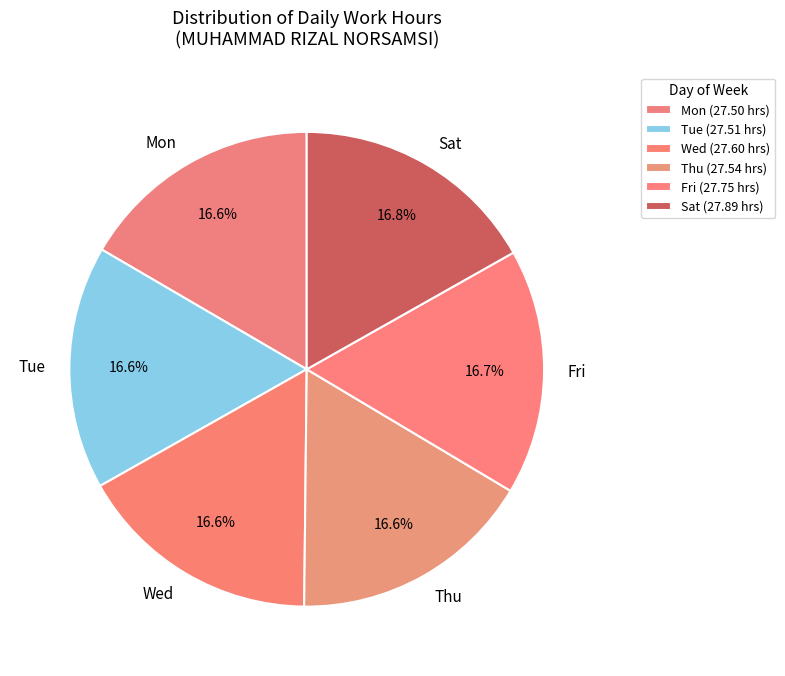

Combined, do Thu and Wed account for over 50%?

No